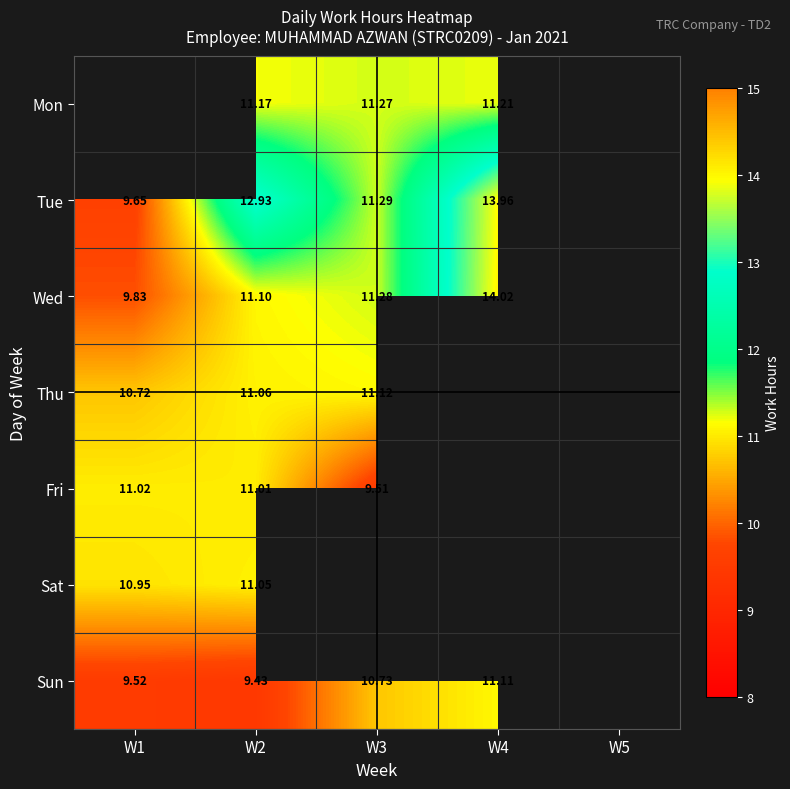

List the series in order of their peak value, lowest first.

Fri, Thu, Mon, Sat, Sun, Tue, Wed